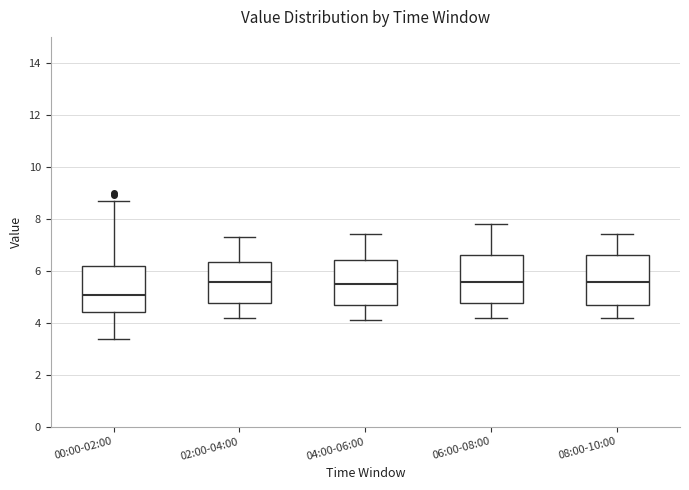

Where does the median line of the box for 08:00-10:00 sit on the y-axis? The values are not printed on the chart, so give them approximately, as read against the axis.

5.6